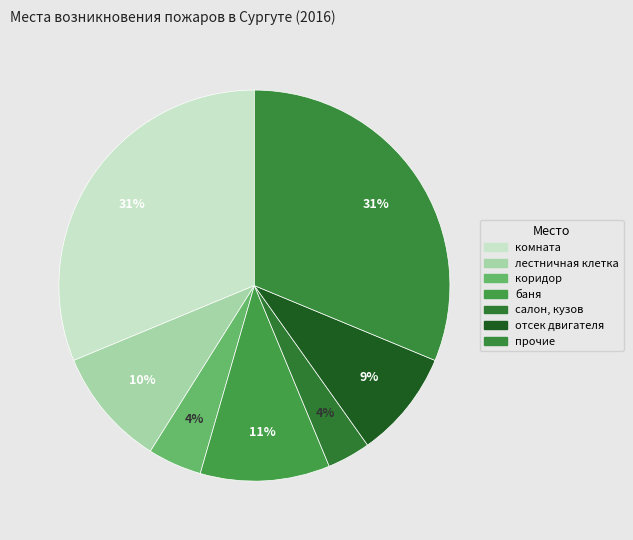

To the nearest percent, what percentage of the pie is комната?

31%